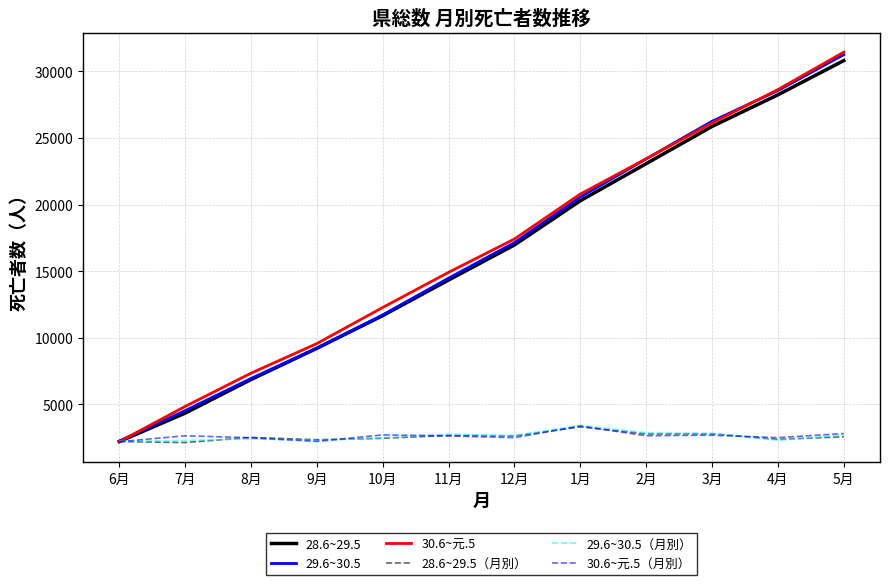

What is the highest value of the 28.6~29.5（月別） series?

3318